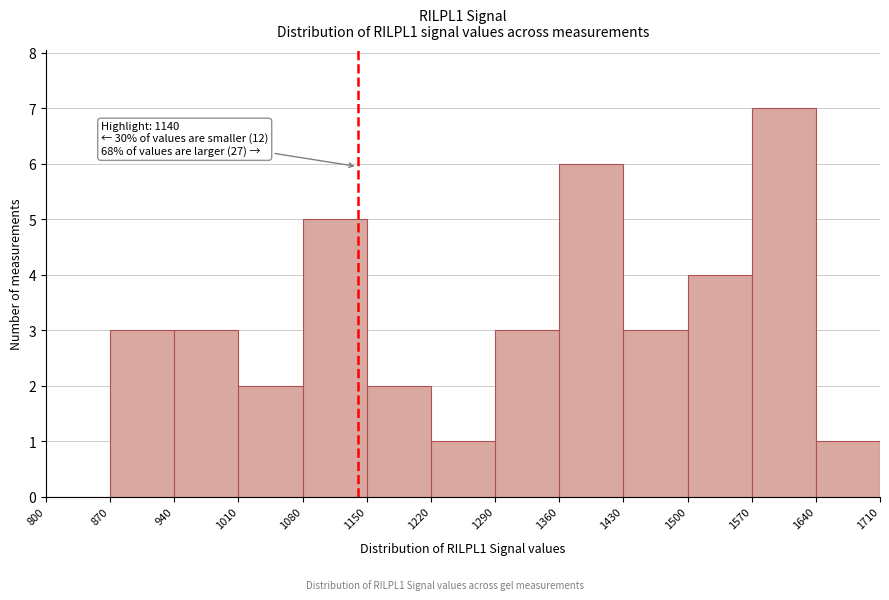

Which range on the x-axis has the tallest bar?

1570 to 1640